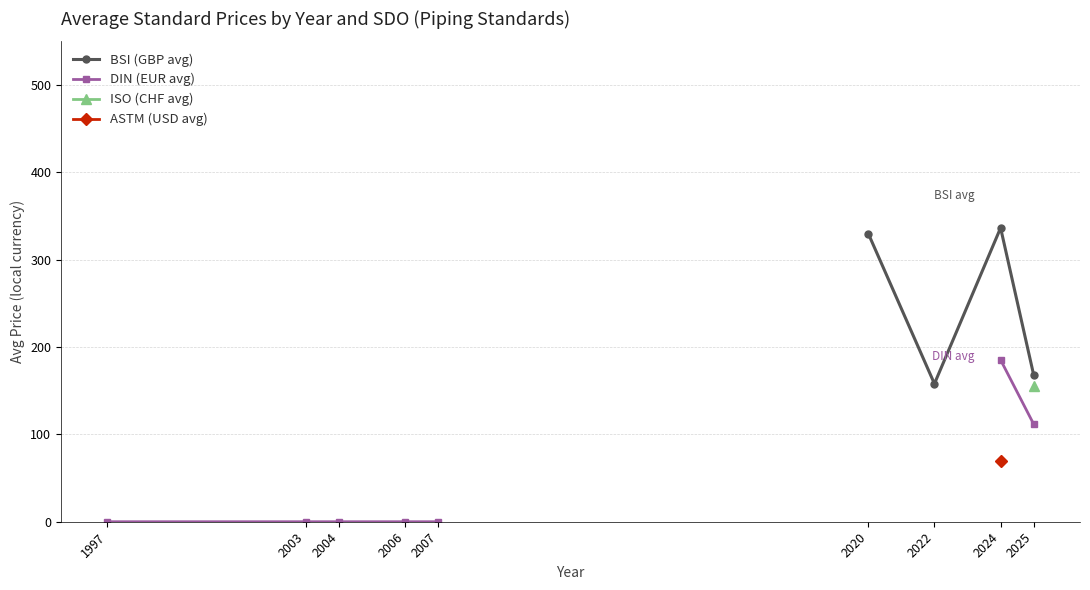

Is the value of ASTM (USD avg) at 2020 greater than the value of ISO (CHF avg) at 2020?

No